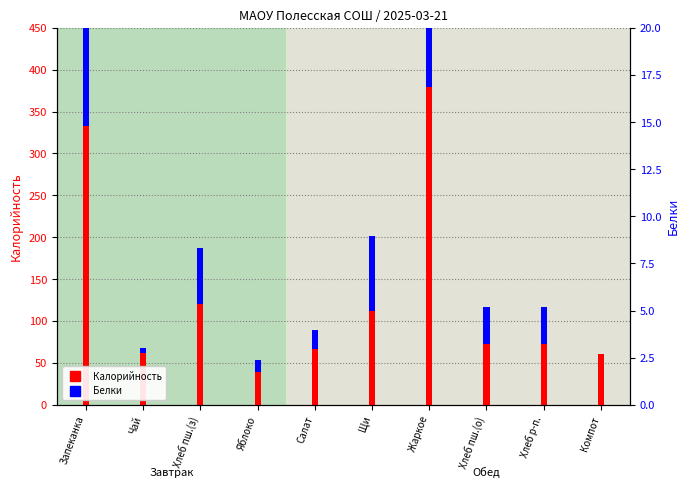

What is the average value of the Калорийность series?

131.7